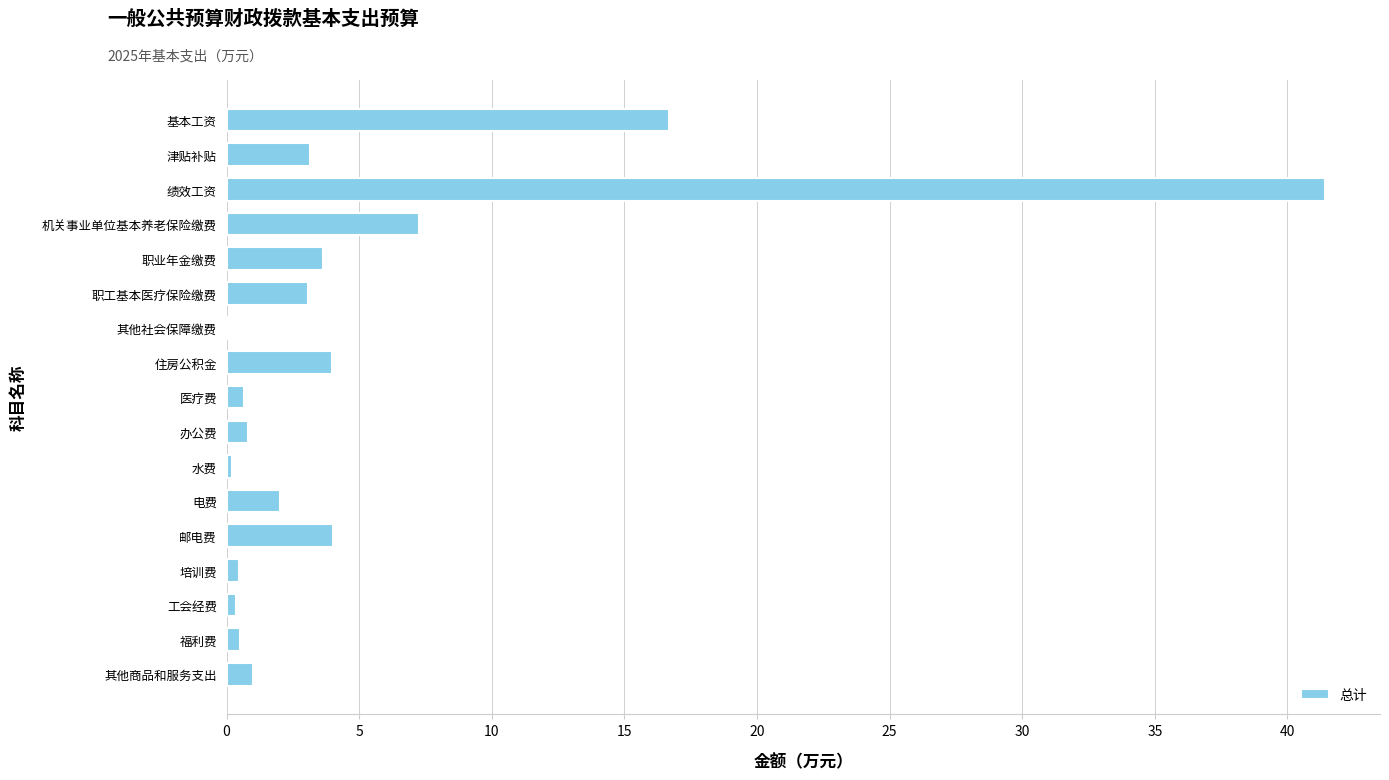

Where is the data nearest to the value 20?

基本工资